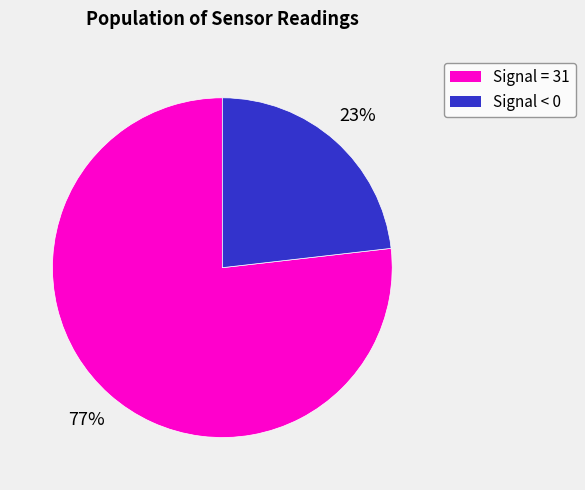

To the nearest percent, what is the difference between the largest and smallest slice percentages?

54%